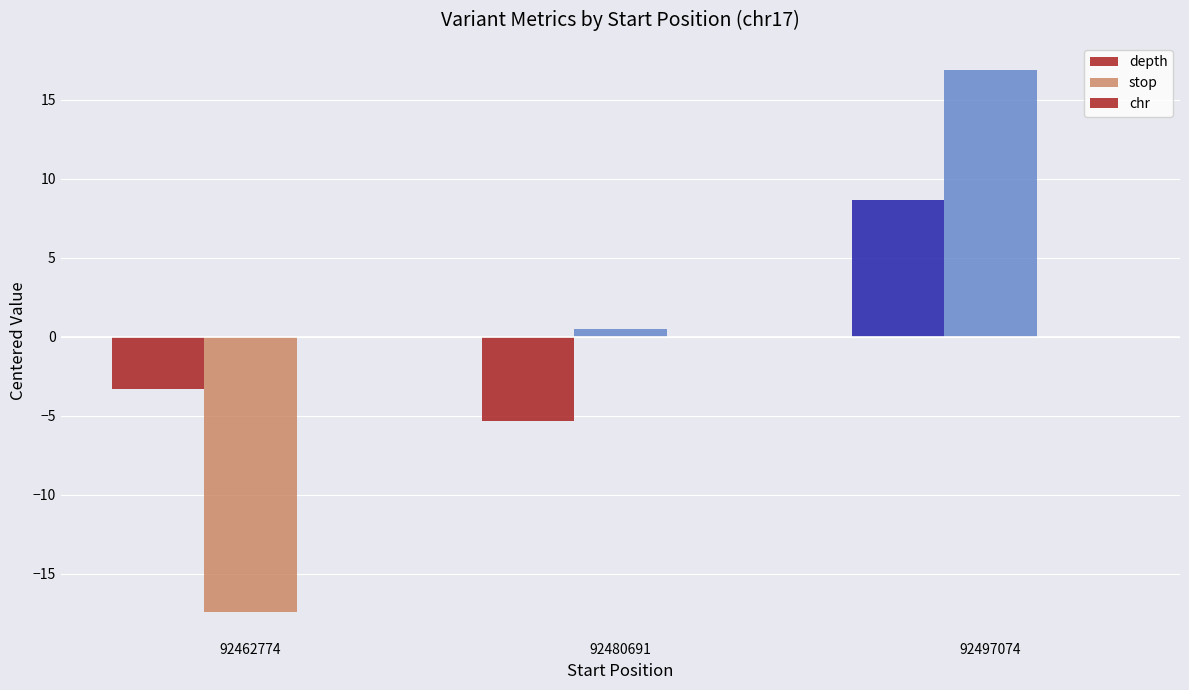

How many data points in stop are less than 0?

1